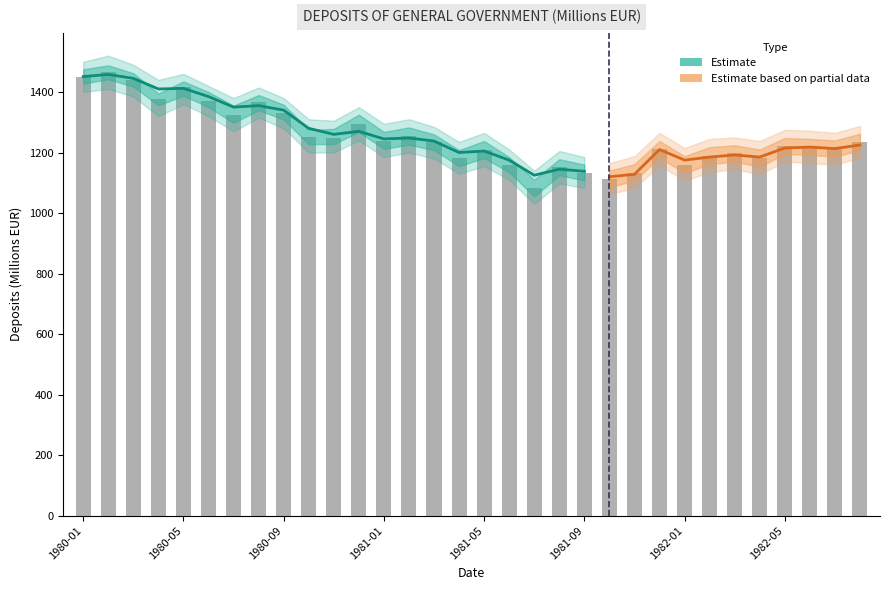

Are the bars grouped side by side (vs. stacked)?

No